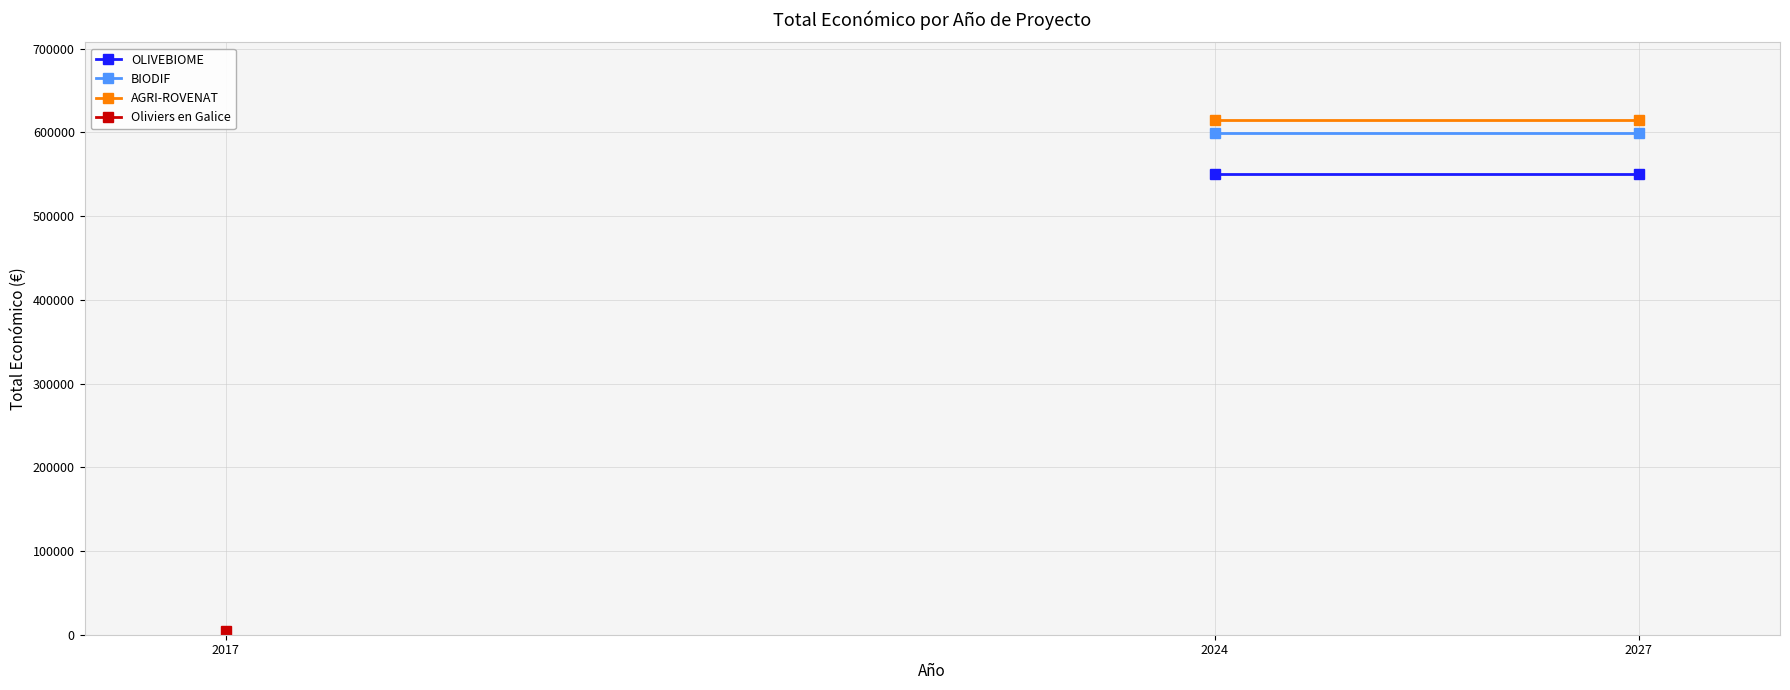

Is it true that AGRI-ROVENAT equals 615375 at 2024?

True